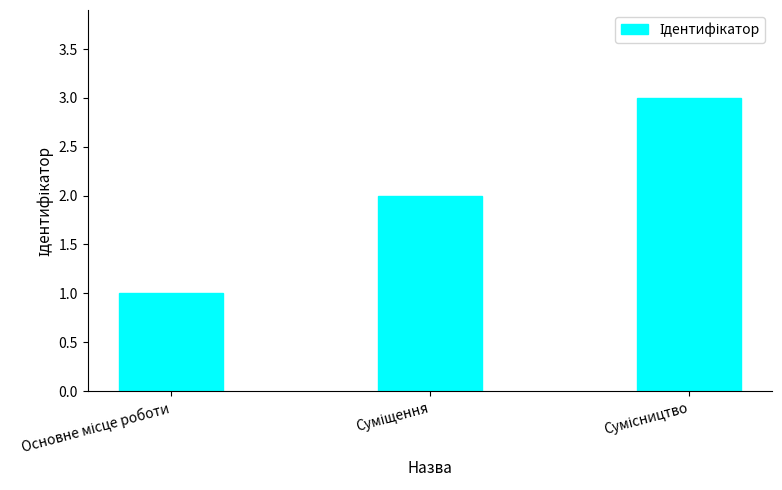

Does the chart contain any negative values?

No